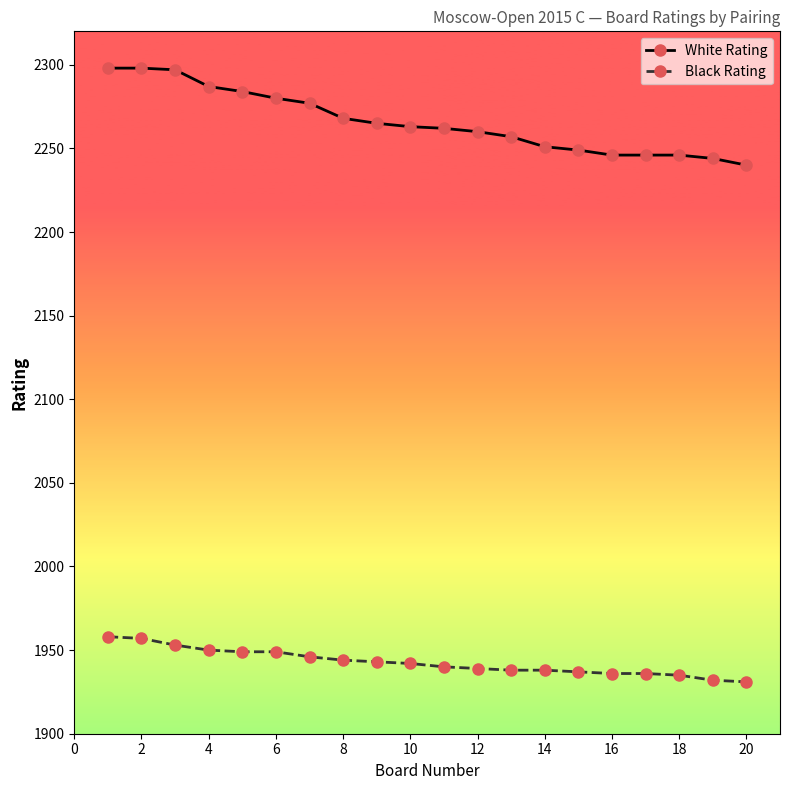

At how many categories does at least one series exceed 2183?

20